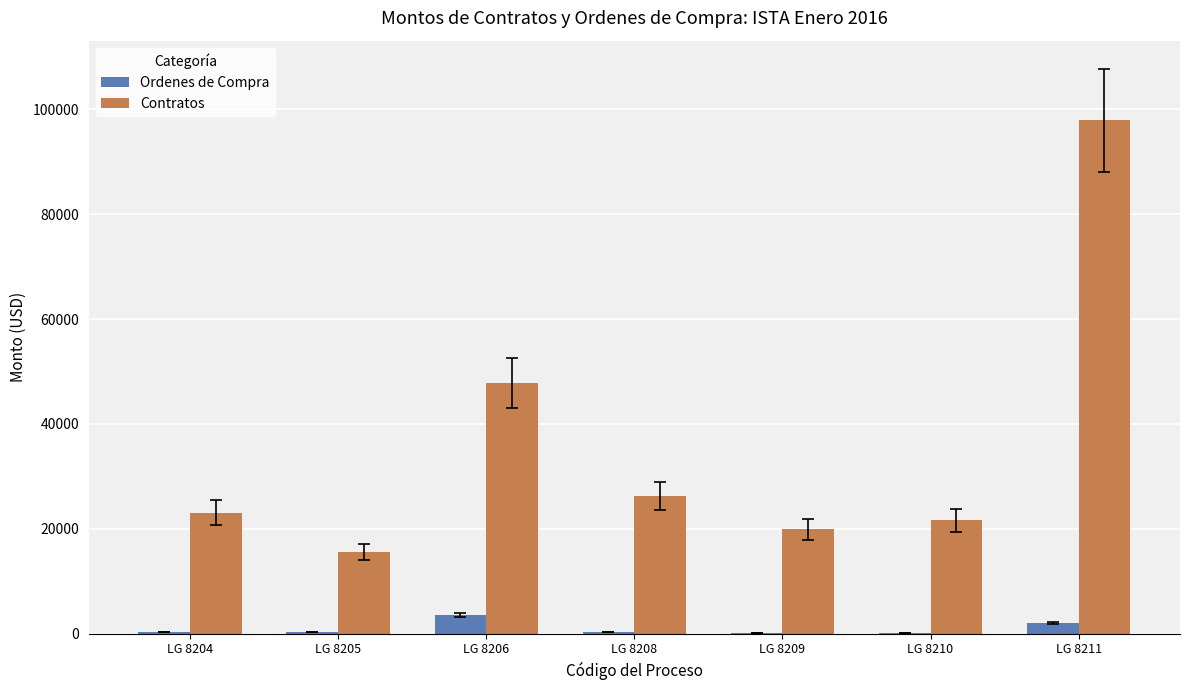

Which series has the largest total across all categories?

Contratos